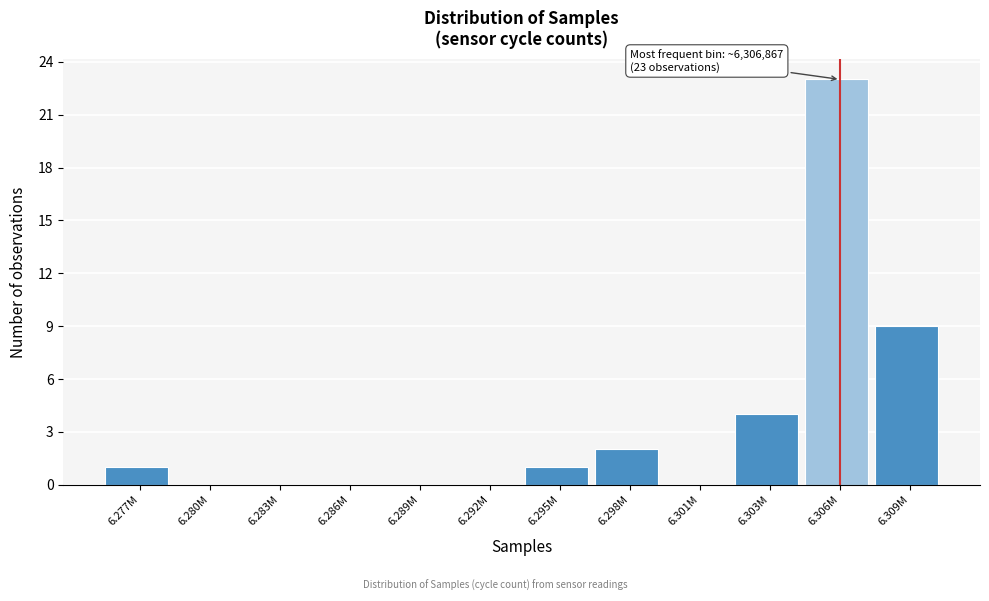

Reading right to left, extract all data points from this chart.

6.309M=9	6.306M=23	6.303M=4	6.301M=0	6.298M=2	6.295M=1	6.292M=0	6.289M=0	6.286M=0	6.283M=0	6.280M=0	6.277M=1